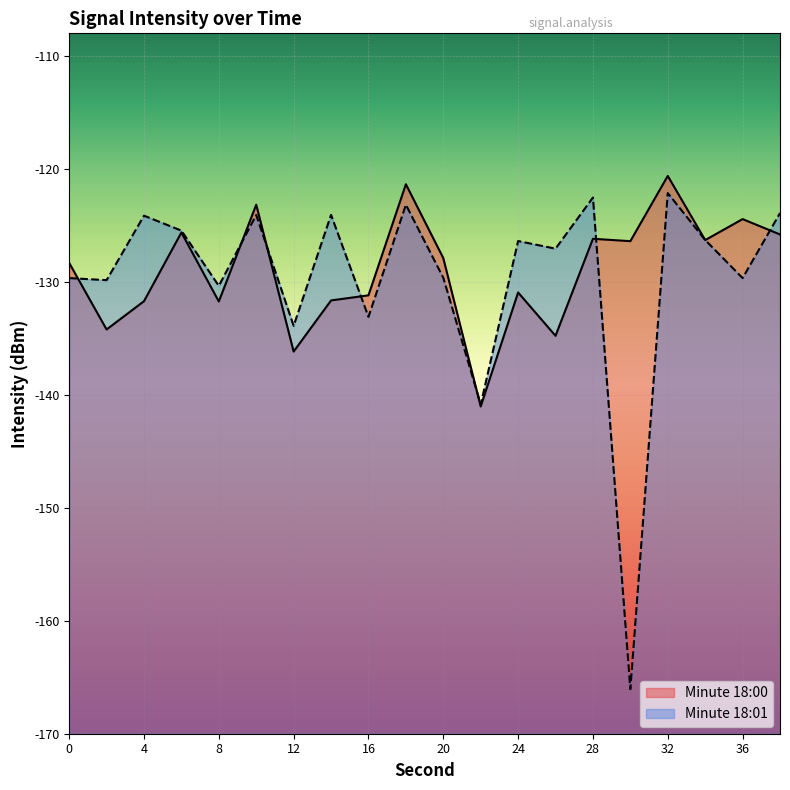

Between 28 and 22, which is larger?

28